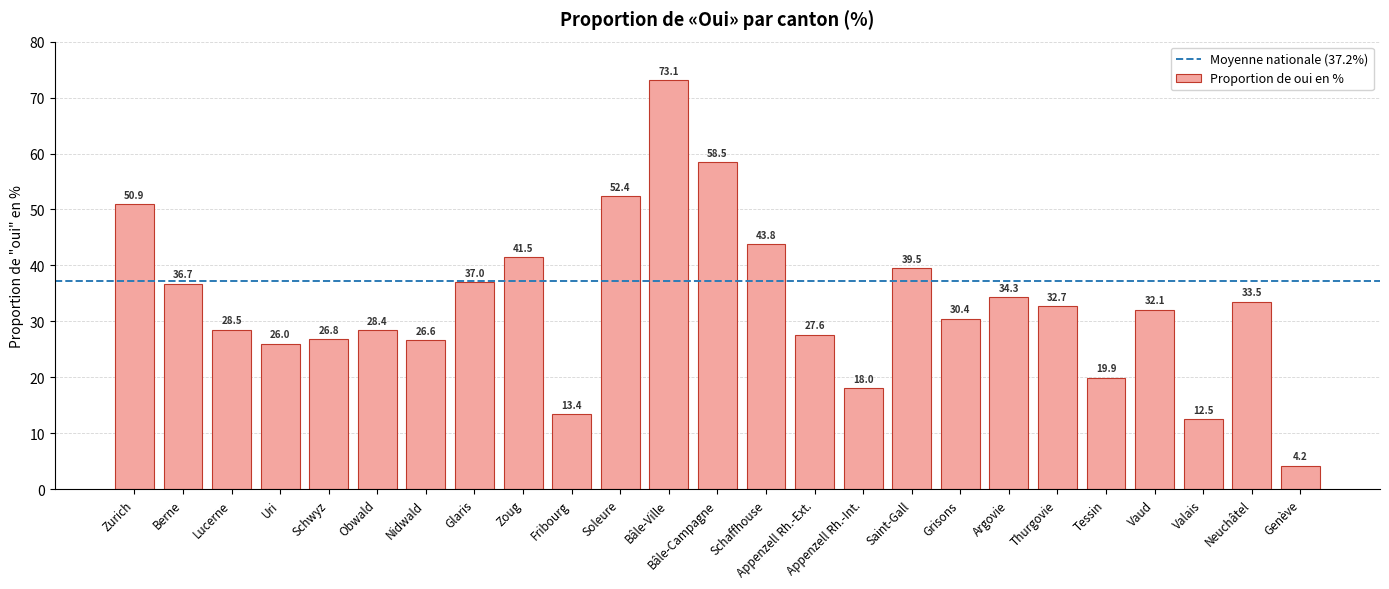

Reading left to right, transcribe all the data shown in this chart.

50.9	36.7	28.5	26.0	26.8	28.4	26.6	37.0	41.5	13.4	52.4	73.1	58.5	43.8	27.6	18.0	39.5	30.4	34.3	32.7	19.9	32.1	12.5	33.5	4.2